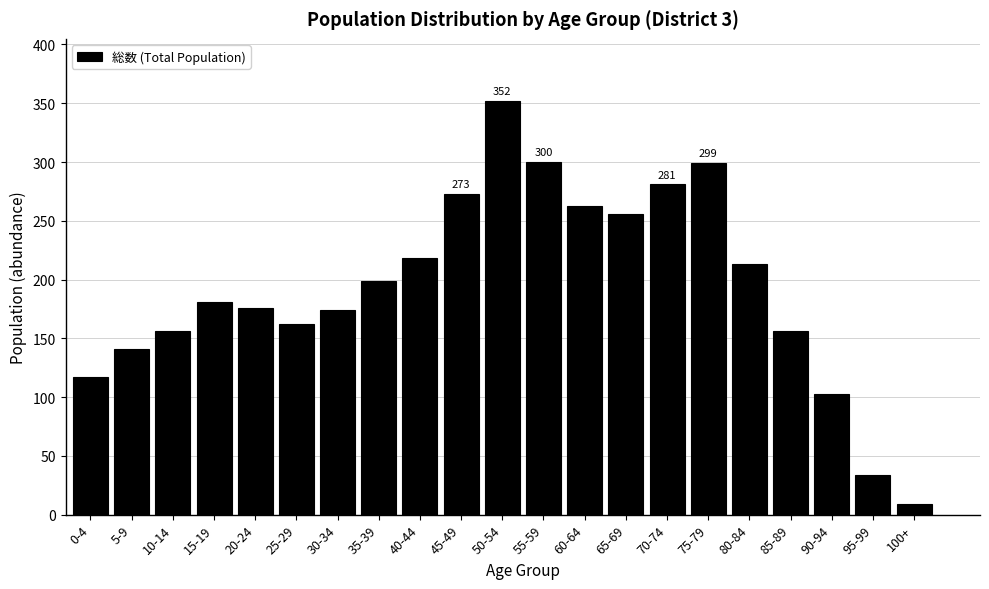

What is the average value?

193